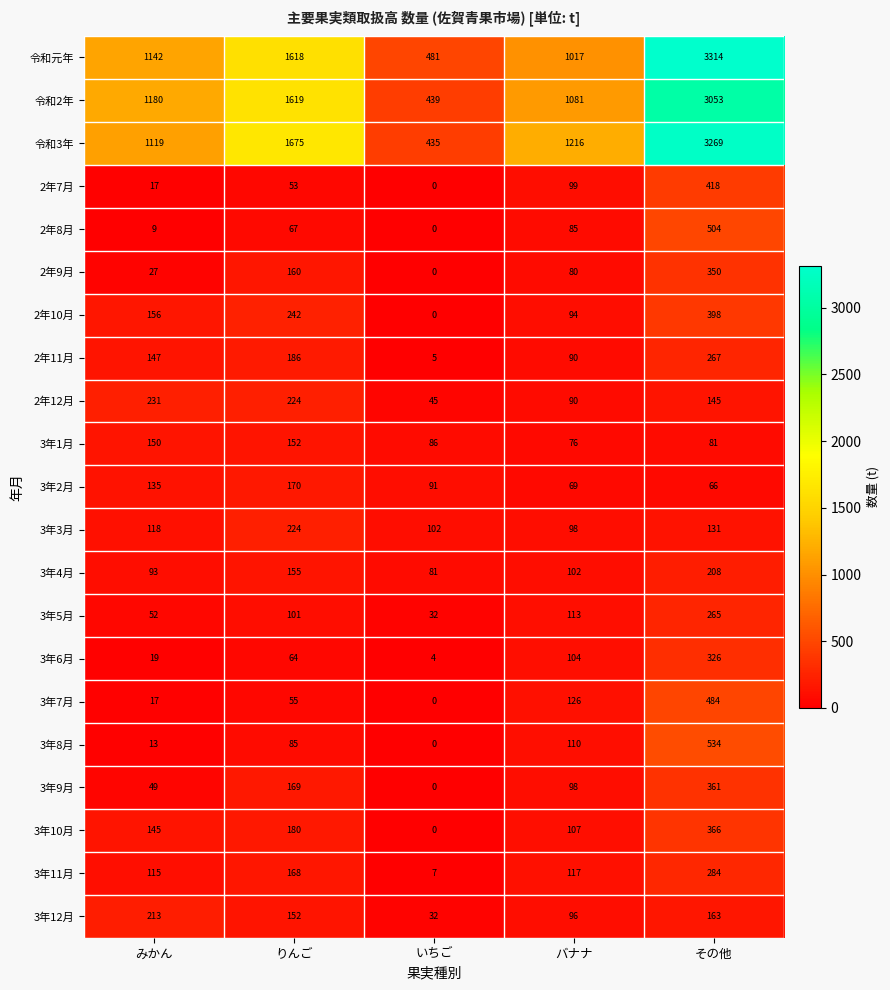

Where is 3年7月 nearest to the value 242?

バナナ